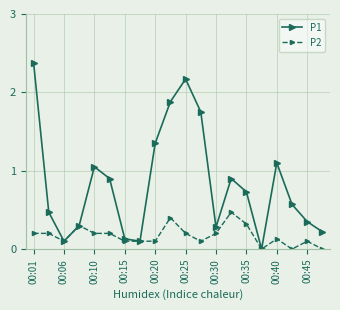

Which series has the largest total across all categories?

P1